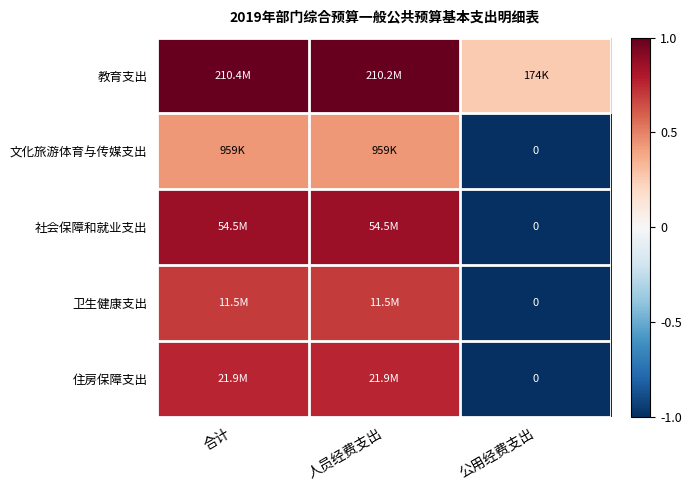

What is the approximate value of 住房保障支出 at 合计?

0.8